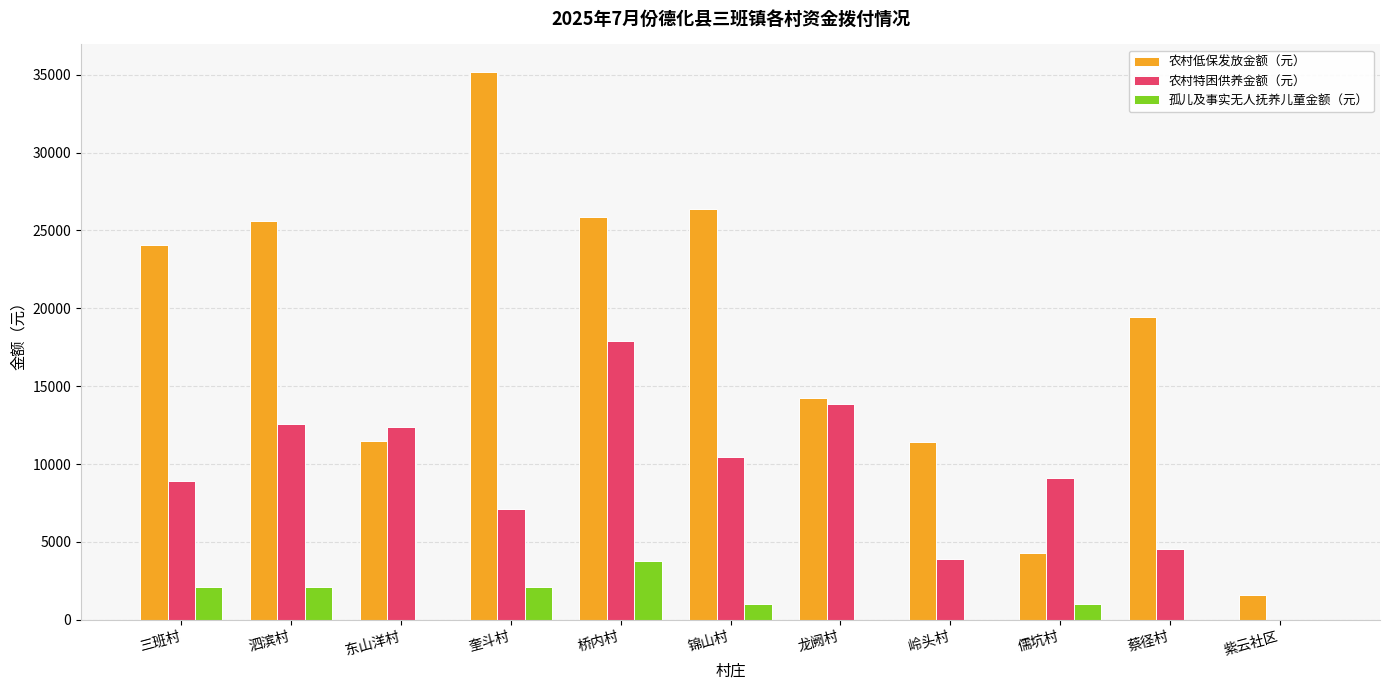

What are all the series names shown in the legend?

农村低保发放金额（元）, 农村特困供养金额（元）, 孤儿及事实无人抚养儿童金额（元）